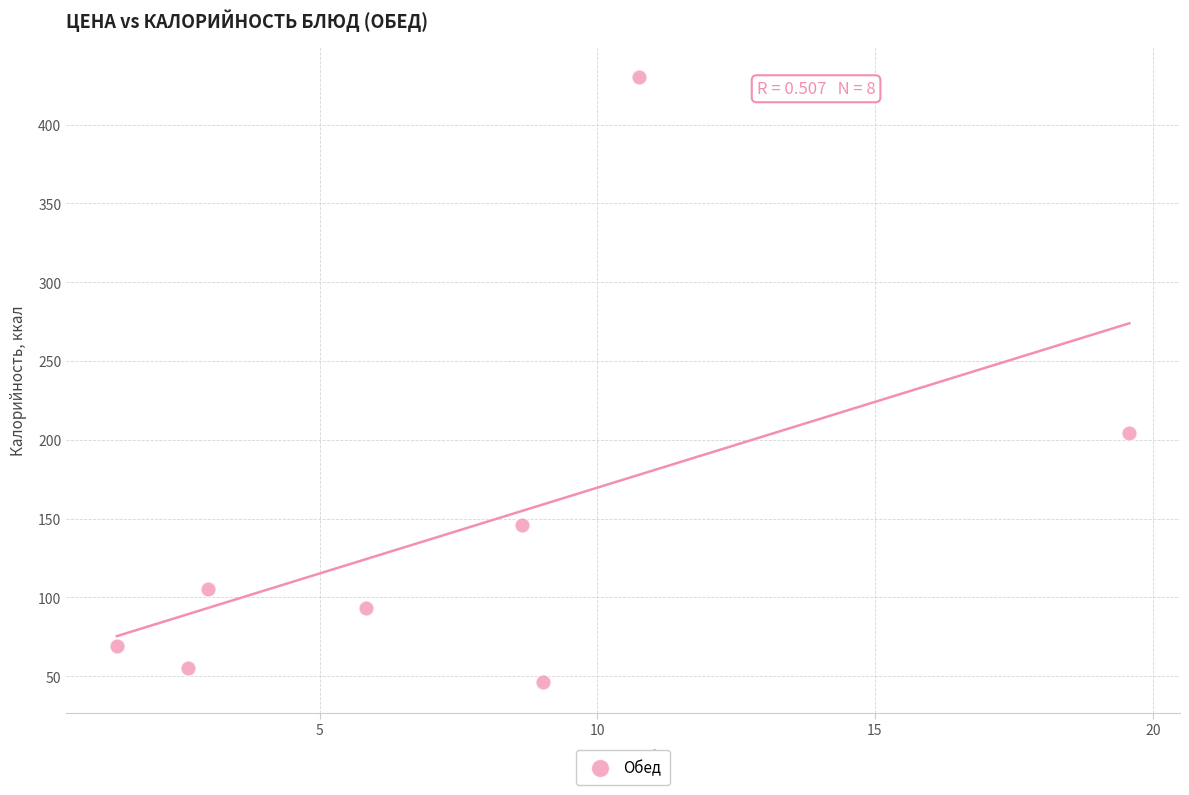

What Y value in the scatter plot is closest to 238?

204